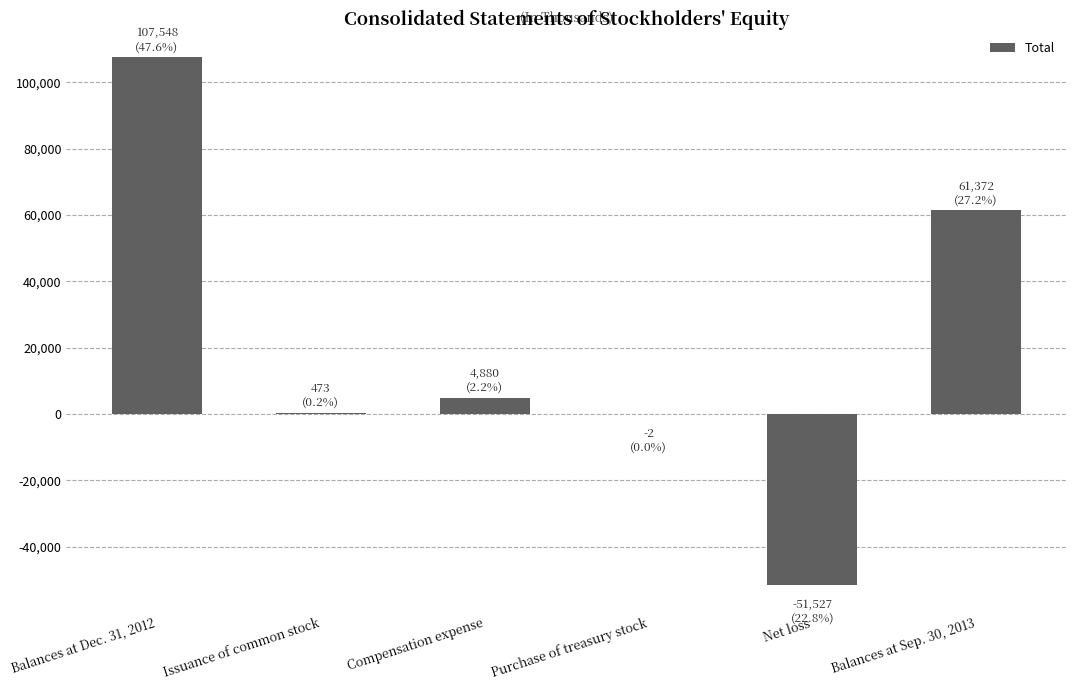

The value at Balances at Dec. 31, 2012 is 107548. True or false?

True